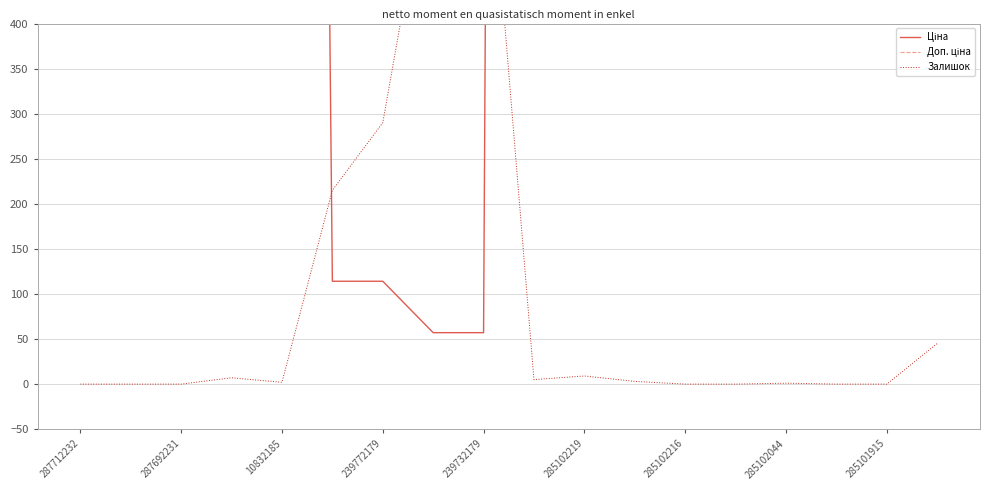

True or false: Ціна and Залишок cross at least once.

True